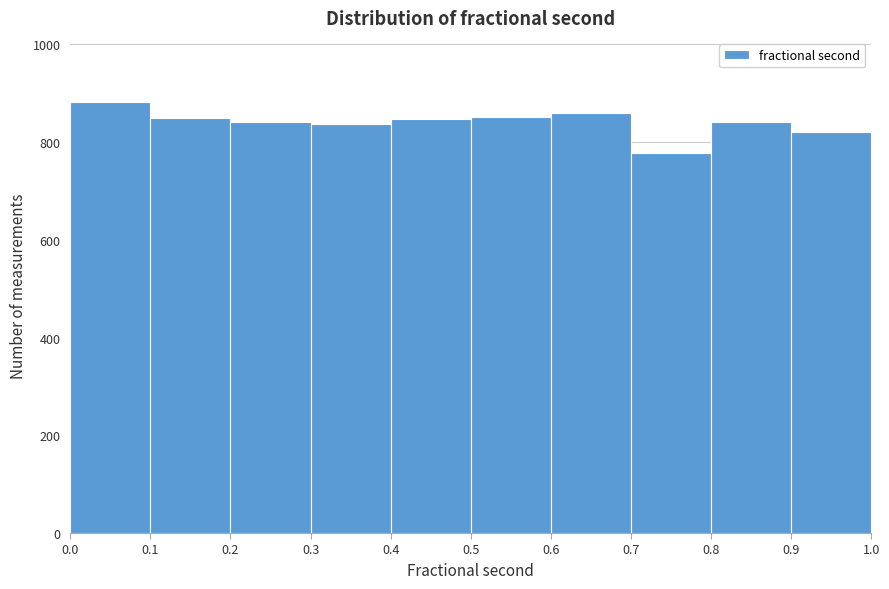

Reading left to right, list every bar in this chart as the range it spans on the x-axis followed by its height. The values are not printed on the chart, so give them approximately, as read against the axis.

0.0 to 0.1: 880
0.1 to 0.2: 860
0.2 to 0.3: 840
0.3 to 0.4: 840
0.4 to 0.5: 840
0.5 to 0.6: 860
0.6 to 0.7: 860
0.7 to 0.8: 780
0.8 to 0.9: 840
0.9 to 1.0: 820